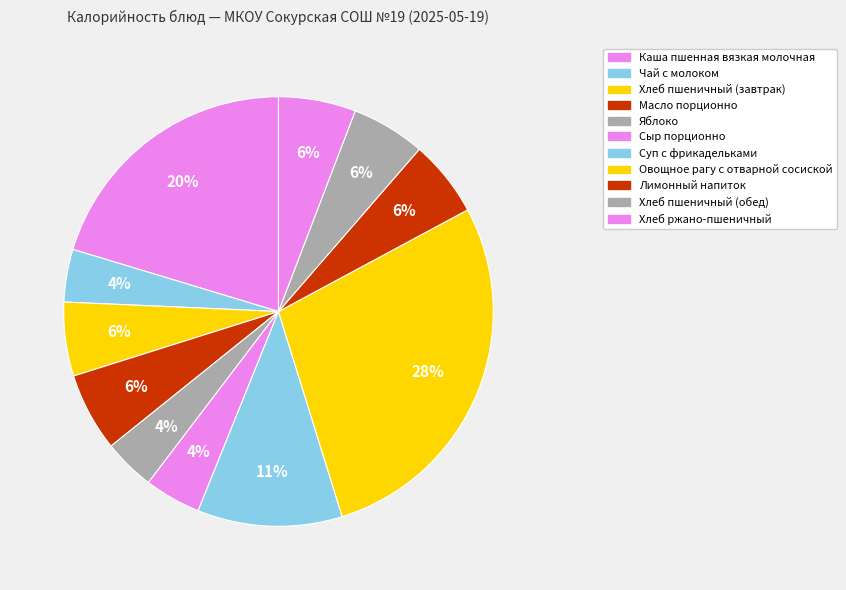

Which has a higher value, Лимонный напиток or Чай с молоком?

Лимонный напиток